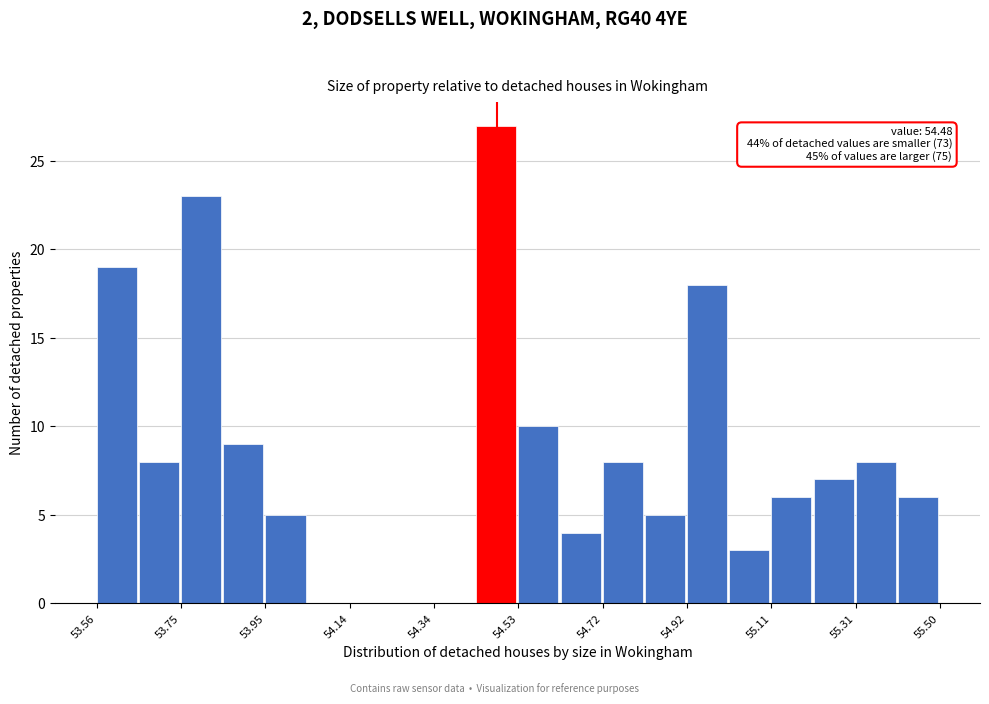

Over which range of the x-axis is the bar tallest?

54.44 to 54.54